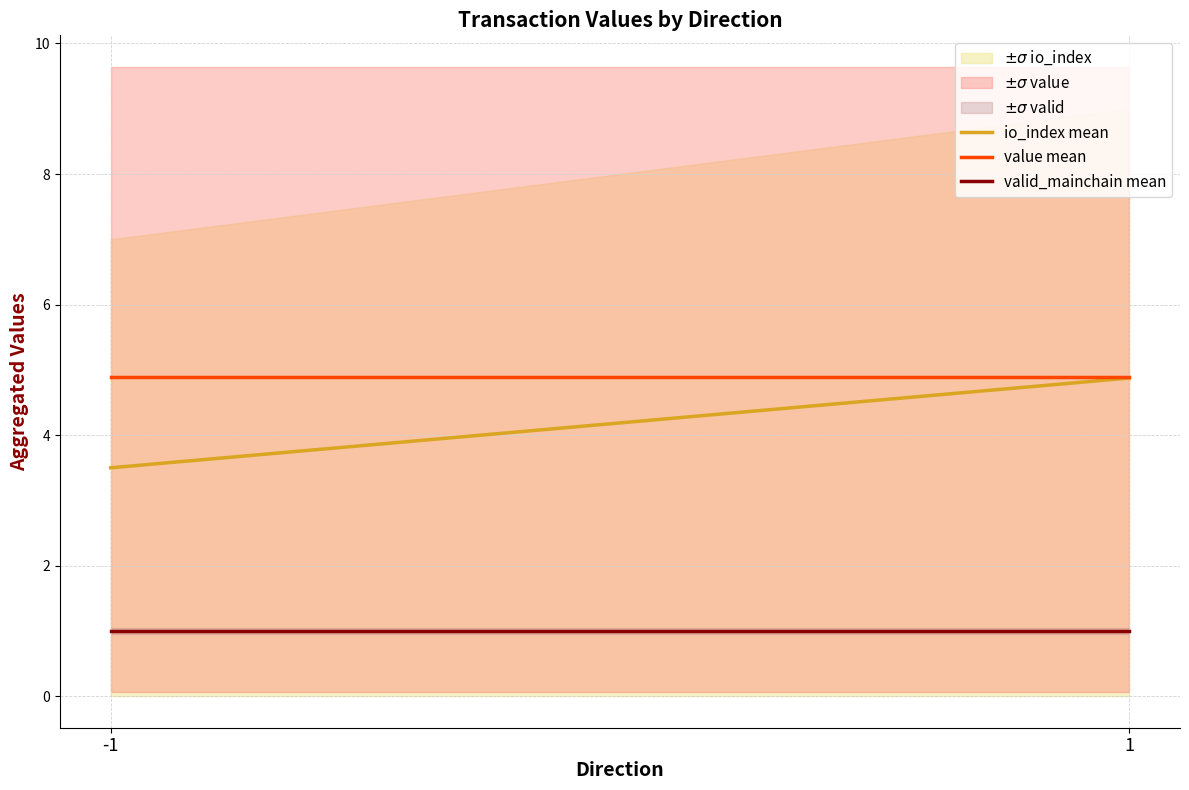

Is the value of io_index mean at -1 greater than the value of valid_mainchain mean at 1?

Yes